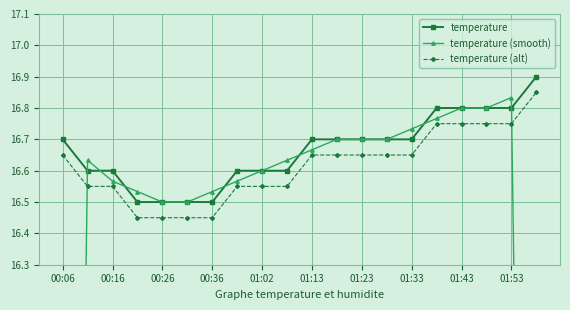

Which series has the largest total across all categories?

temperature